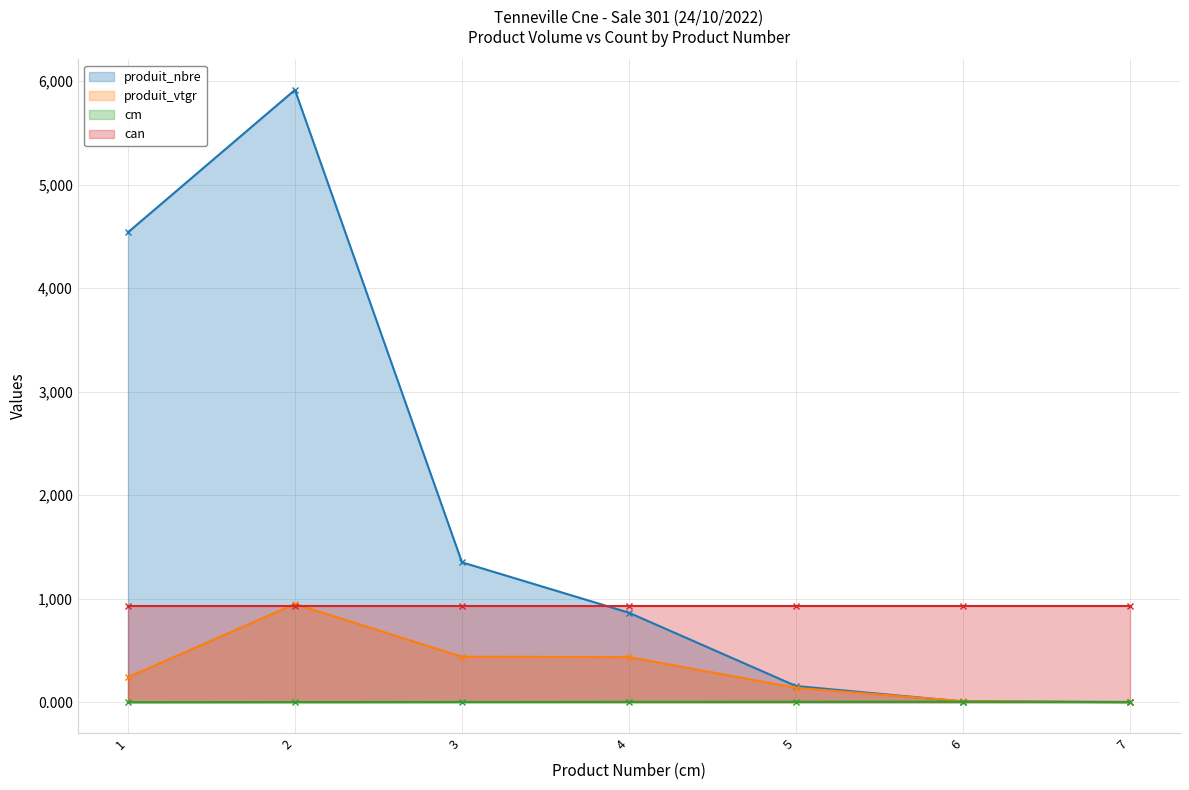

Is it true that produit_vtgr equals 263.2 at 3?

False